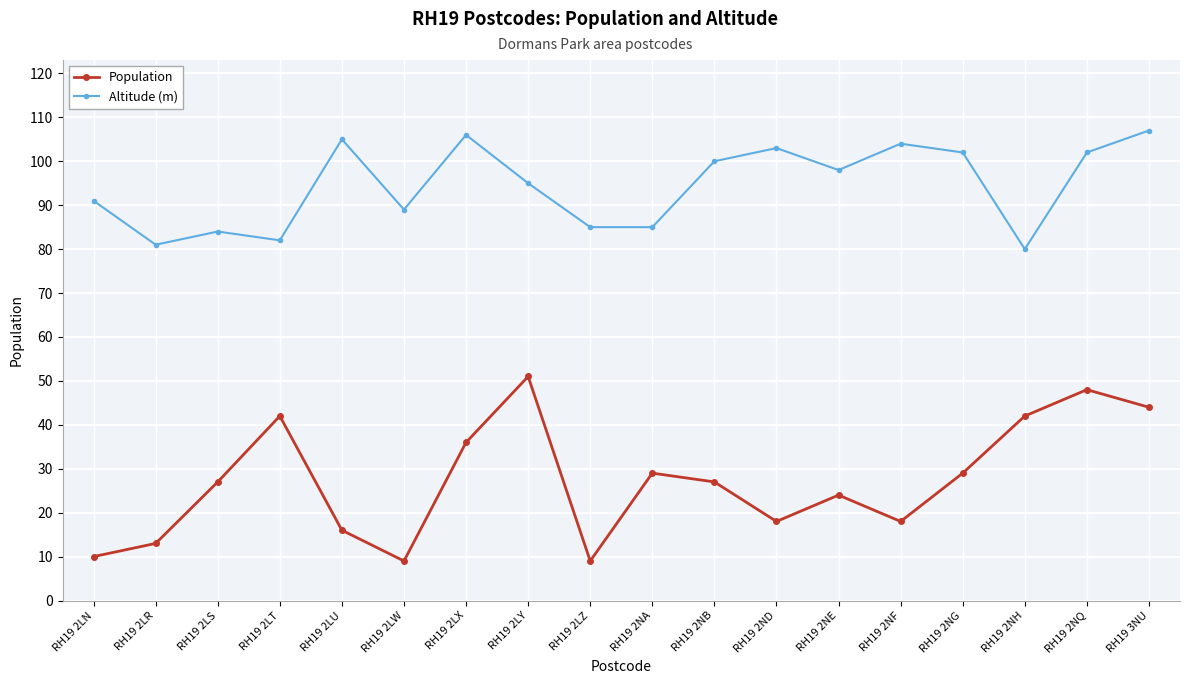

List the series in order of their overall mean, highest first.

Altitude (m), Population